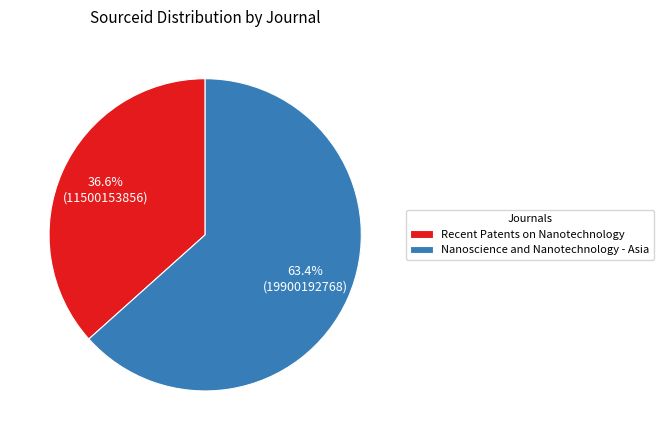

Which category has the biggest portion of the pie?

Nanoscience and Nanotechnology - Asia